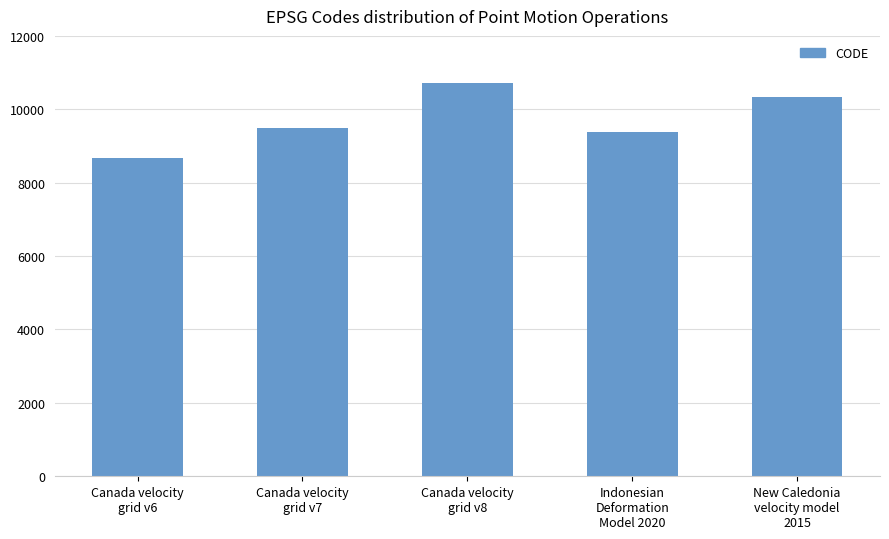

What is the difference between the maximum and second lowest values?

1332